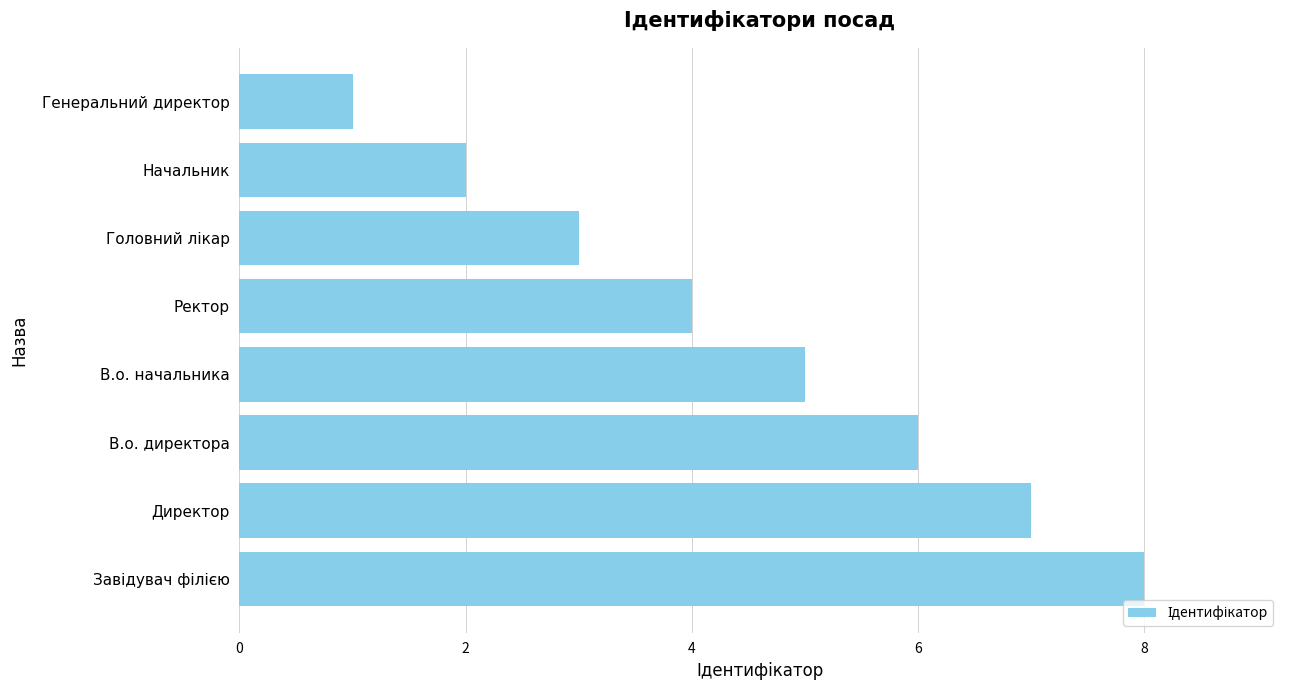

At which label is the value closest to 4?

Ректор